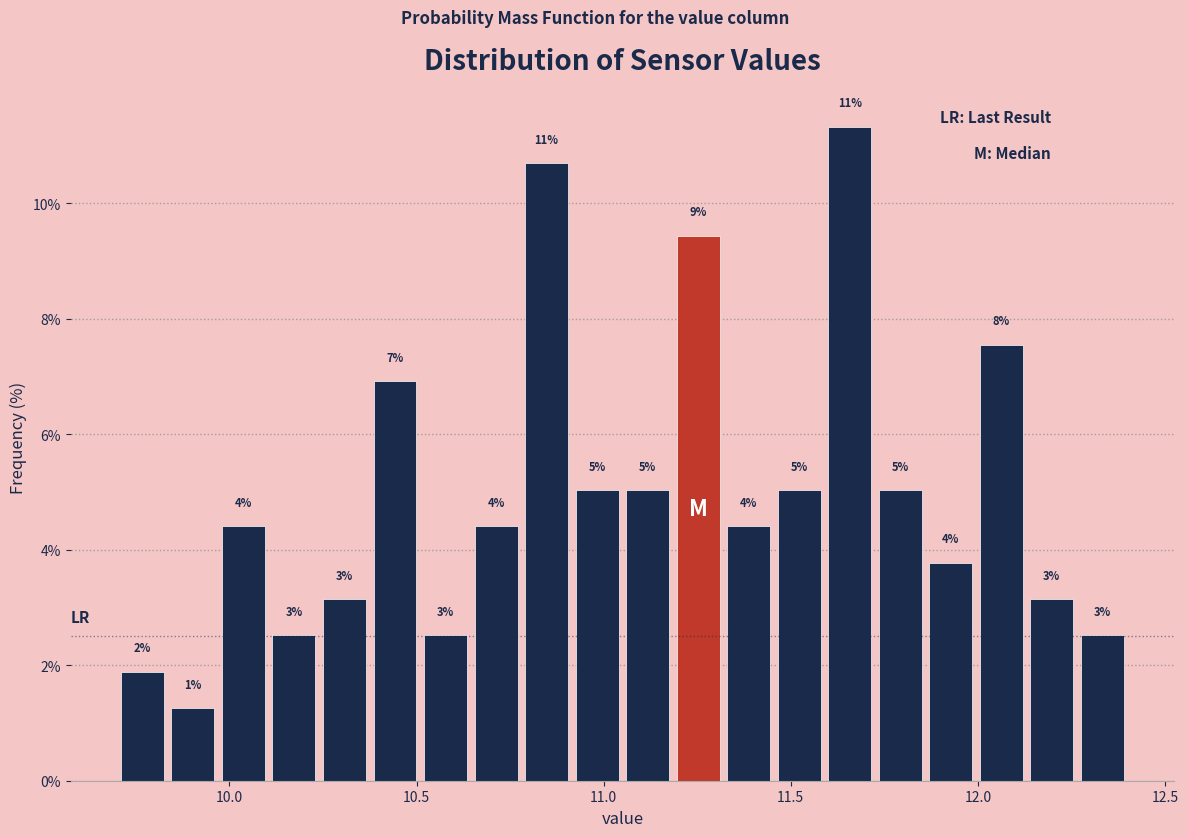

Around what value on the x-axis is the tallest bar? Give the approximate position of its centre, as read against the axis.

11.65